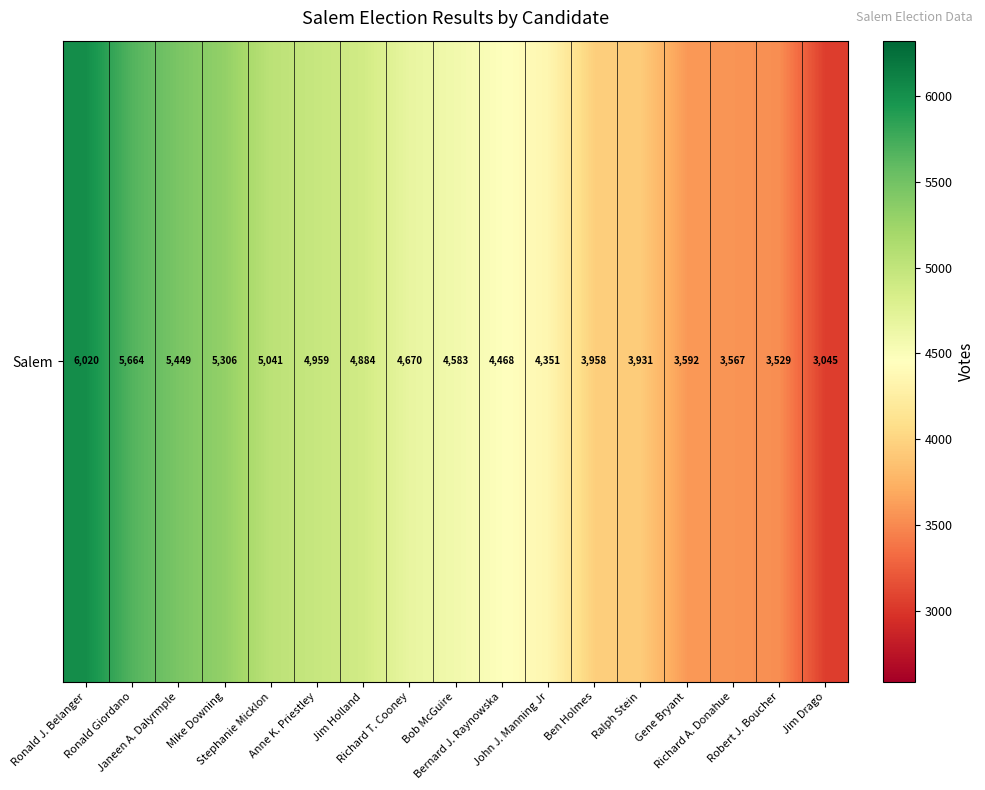

Count the number of data series in this chart.

1